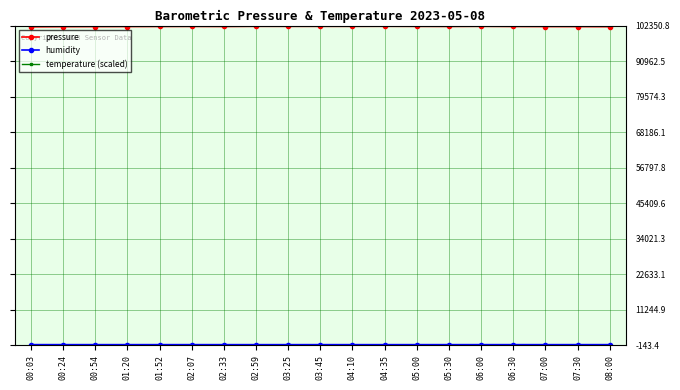

What is the difference between the second highest and minimum values in the pressure series?

164.6